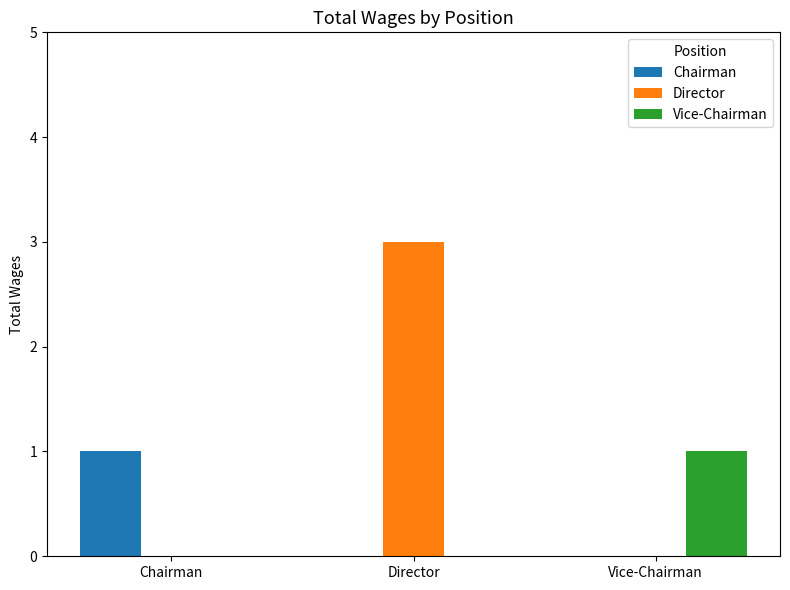

Which label corresponds to the largest value in the chart?

Director